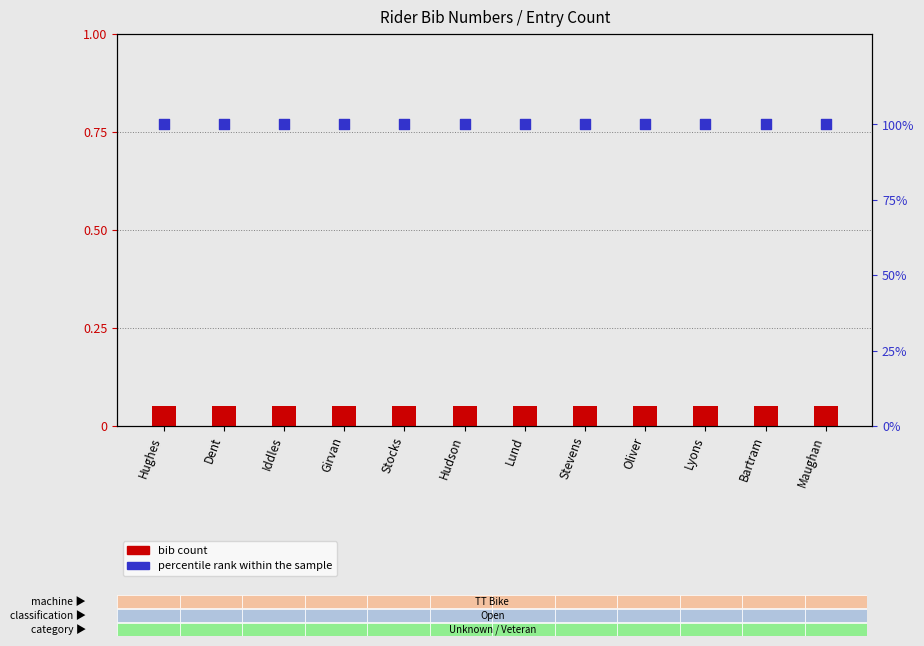

Is the value of bib count at Stevens greater than the value of percentile rank within the sample at Stocks?

No